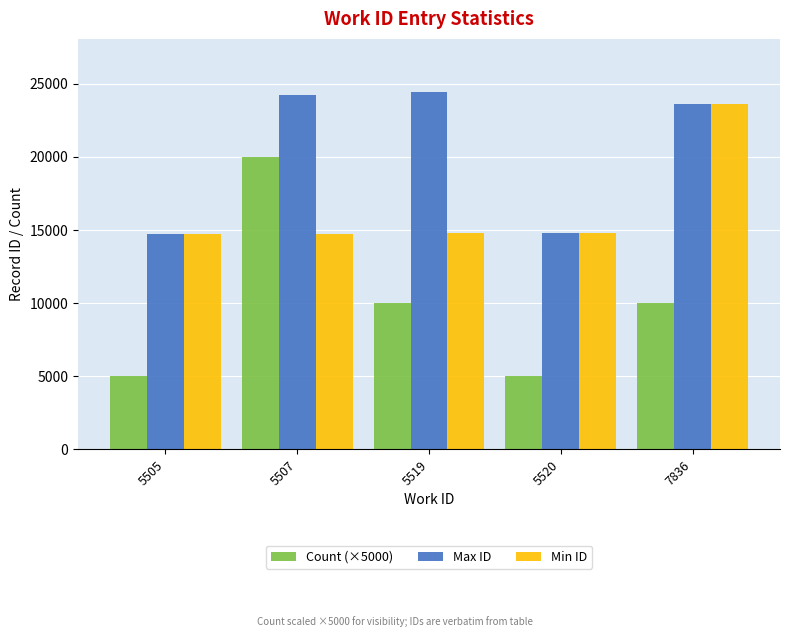

True or false: Count (×5000) has a value of 2184 at 7836.

False